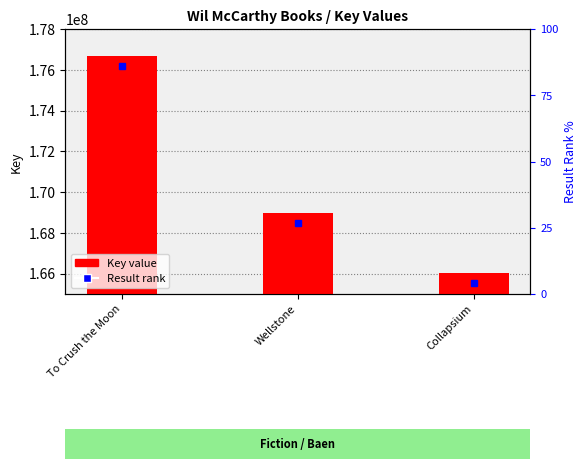

Rank the categories by value from lowest to highest.

Collapsium, Wellstone, To Crush the Moon